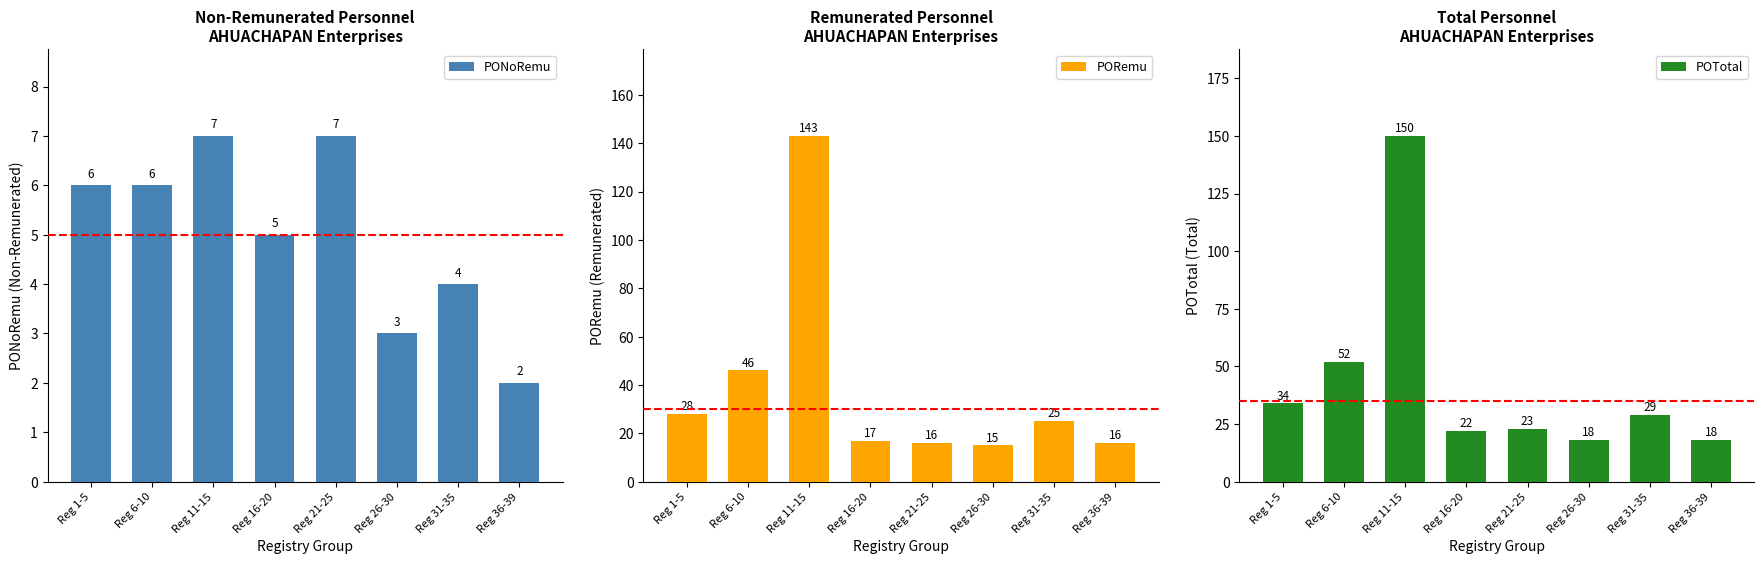

What is the sum of all PONoRemu values?

40